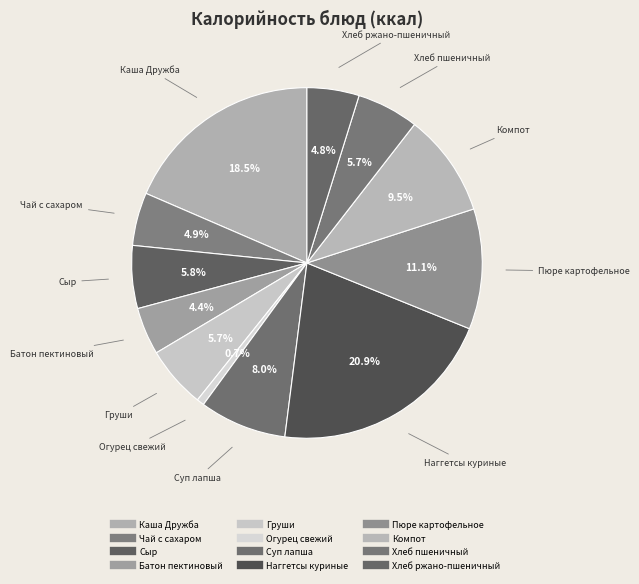

How many slices are in this pie chart?

12